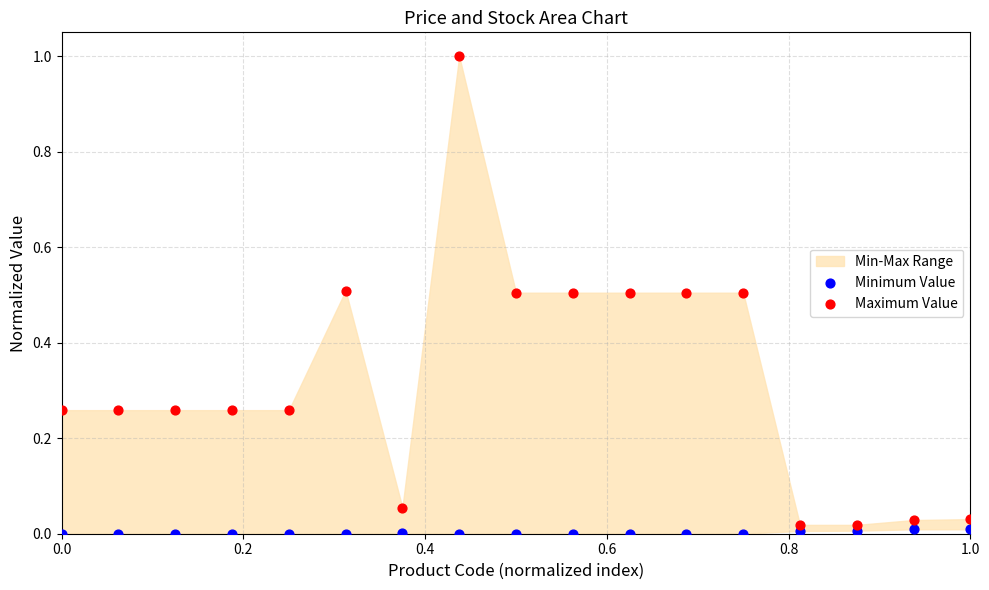

Across all data points, what is the range of X values (max minus min)?

1.0